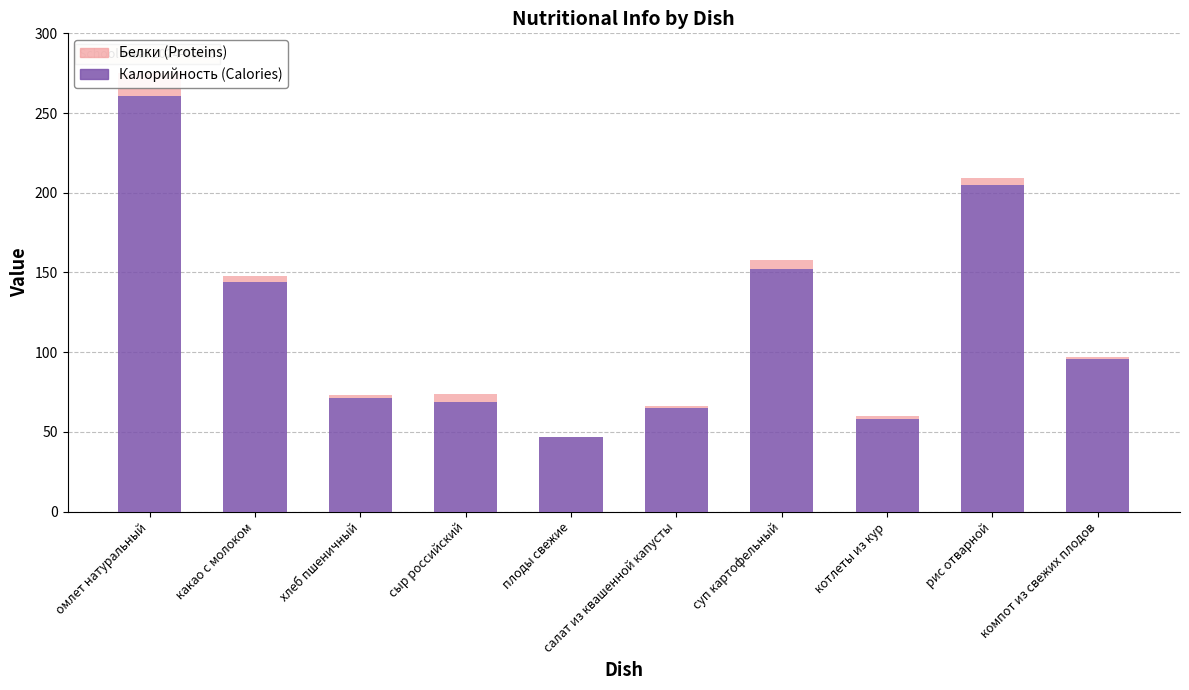

The value of Белки at плоды свежие is 0. True or false?

True